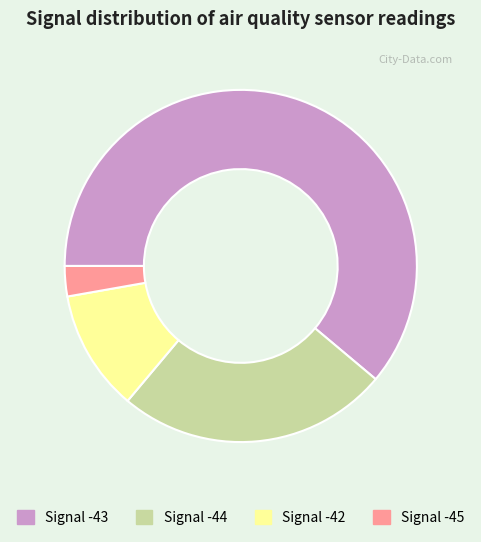

Is there a majority slice in this chart?

Yes